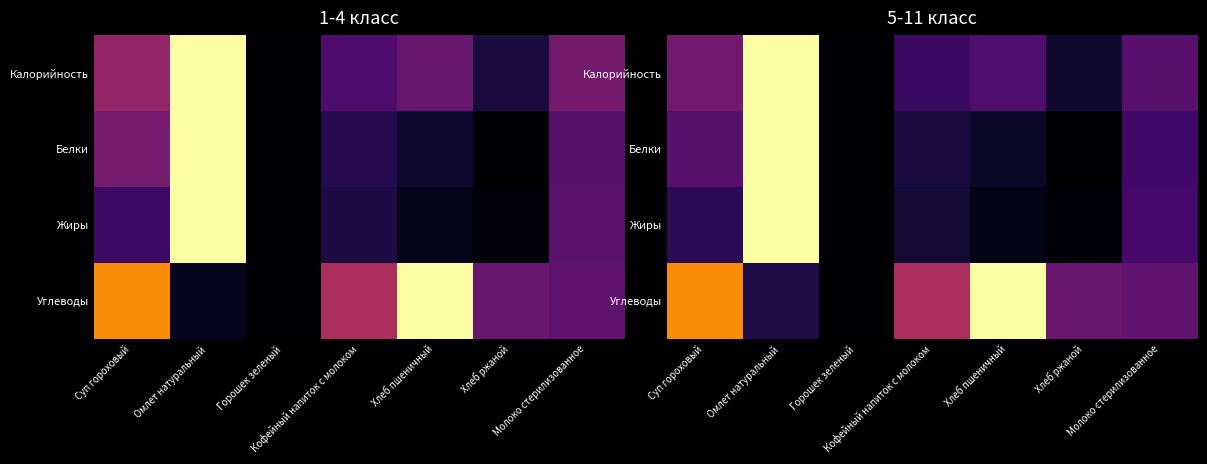

Rank the series by their maximum value, from highest to lowest.

Калорийность, Белки, Жиры, Углеводы